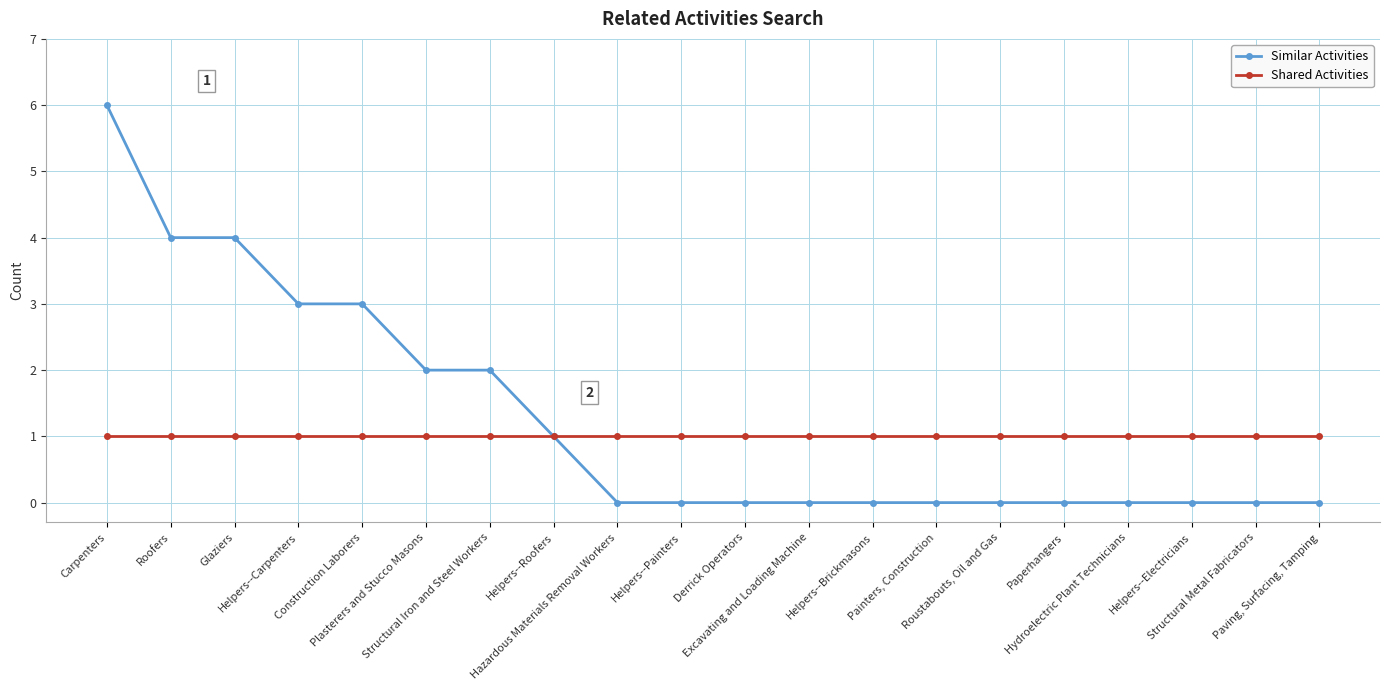

Which series changed the most between Construction Laborers and Helpers--Roofers?

Similar Activities